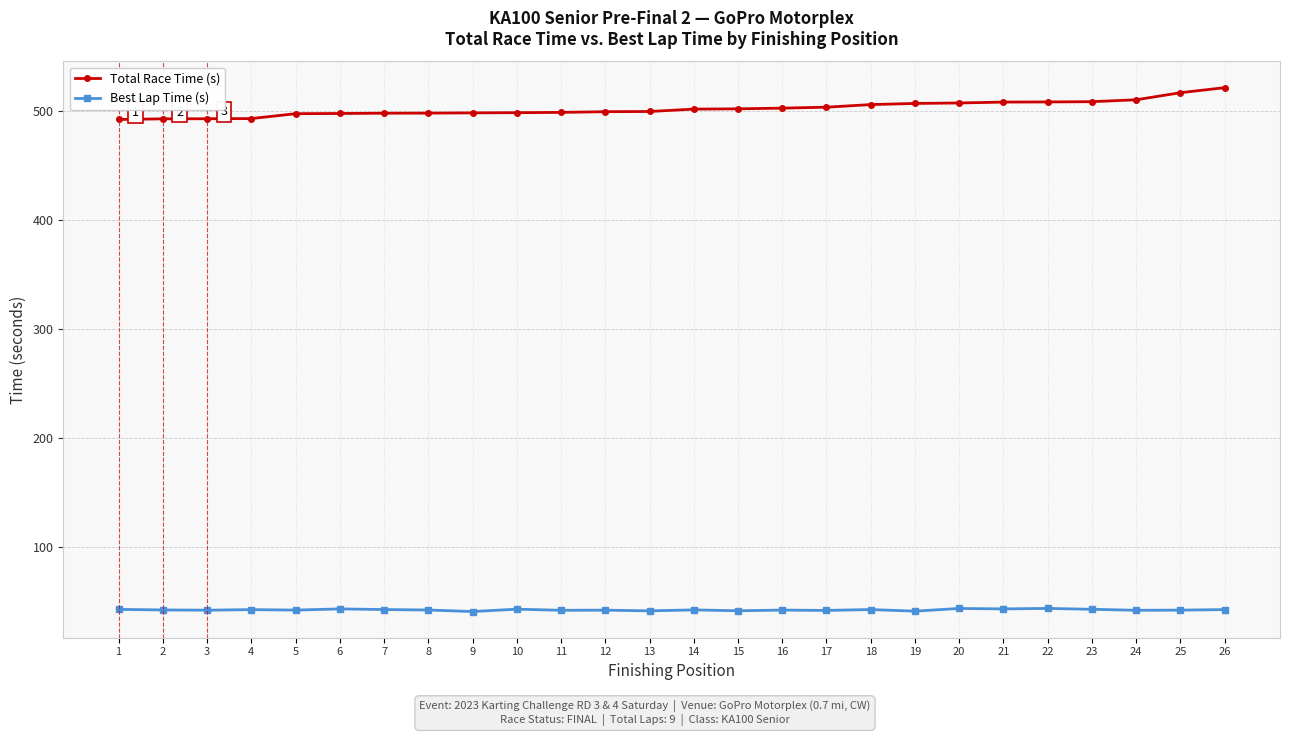

What is the highest value of the Best Lap Time (s) series?

43.8